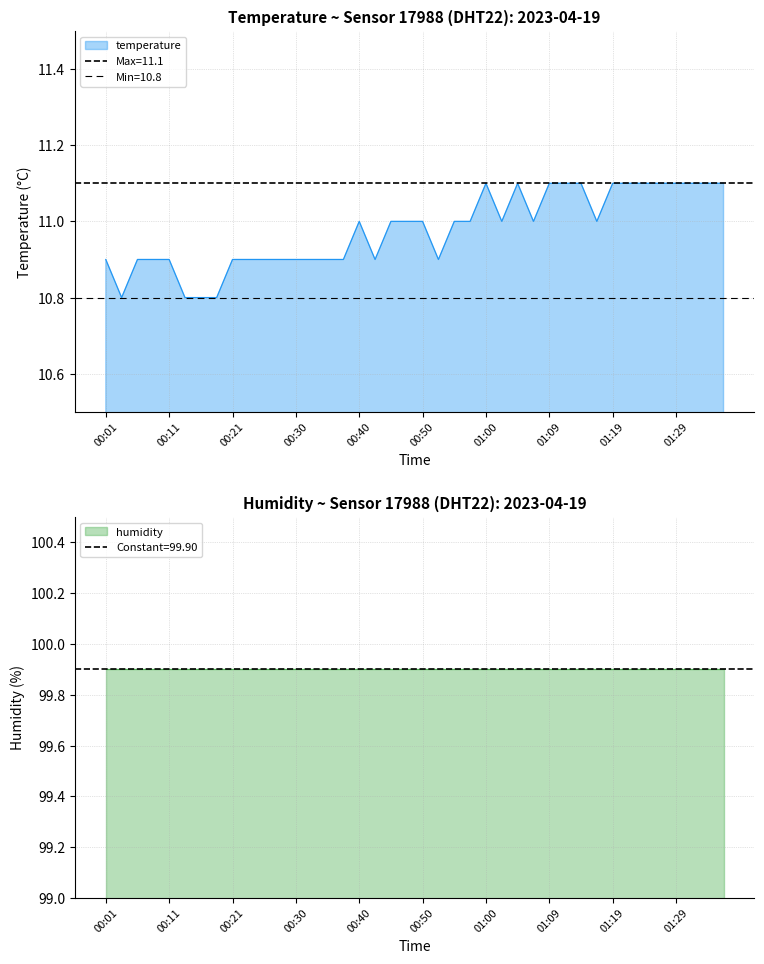

Reading left to right, extract all data points from this chart.

00:01=10.9	00:03=10.8	00:06=10.9	00:08=10.9	00:11=10.9	00:13=10.8	00:16=10.8	00:18=10.8	00:21=10.9	00:23=10.9	00:25=10.9	00:28=10.9	00:30=10.9	00:33=10.9	00:35=10.9	00:38=10.9	00:40=11.0	00:43=10.9	00:45=11.0	00:47=11.0	00:50=11.0	00:52=10.9	00:55=11.0	00:57=11.0	01:00=11.1	01:02=11.0	01:05=11.1	01:07=11.0	01:09=11.1	01:12=11.1	01:14=11.1	01:17=11.0	01:19=11.1	01:22=11.1	01:24=11.1	01:26=11.1	01:29=11.1	01:31=11.1	01:34=11.1	01:36=11.1